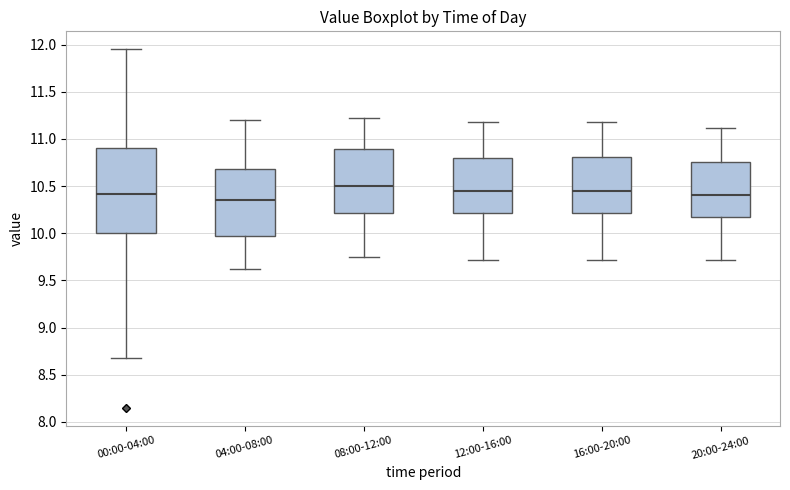

Reading left to right, transcribe this box plot: for each box, give where its median line is, the range the box spans, and where its two whiskers end, as read against the y-axis. The values are not printed on the chart, so give them approximately, as read against the axis.

00:00-04:00: median 10.40, box 10.00 to 10.90, whiskers 8.70 to 11.95
04:00-08:00: median 10.35, box 9.95 to 10.70, whiskers 9.60 to 11.20
08:00-12:00: median 10.50, box 10.20 to 10.90, whiskers 9.75 to 11.20
12:00-16:00: median 10.45, box 10.20 to 10.80, whiskers 9.70 to 11.20
16:00-20:00: median 10.45, box 10.20 to 10.80, whiskers 9.70 to 11.20
20:00-24:00: median 10.40, box 10.15 to 10.75, whiskers 9.70 to 11.10